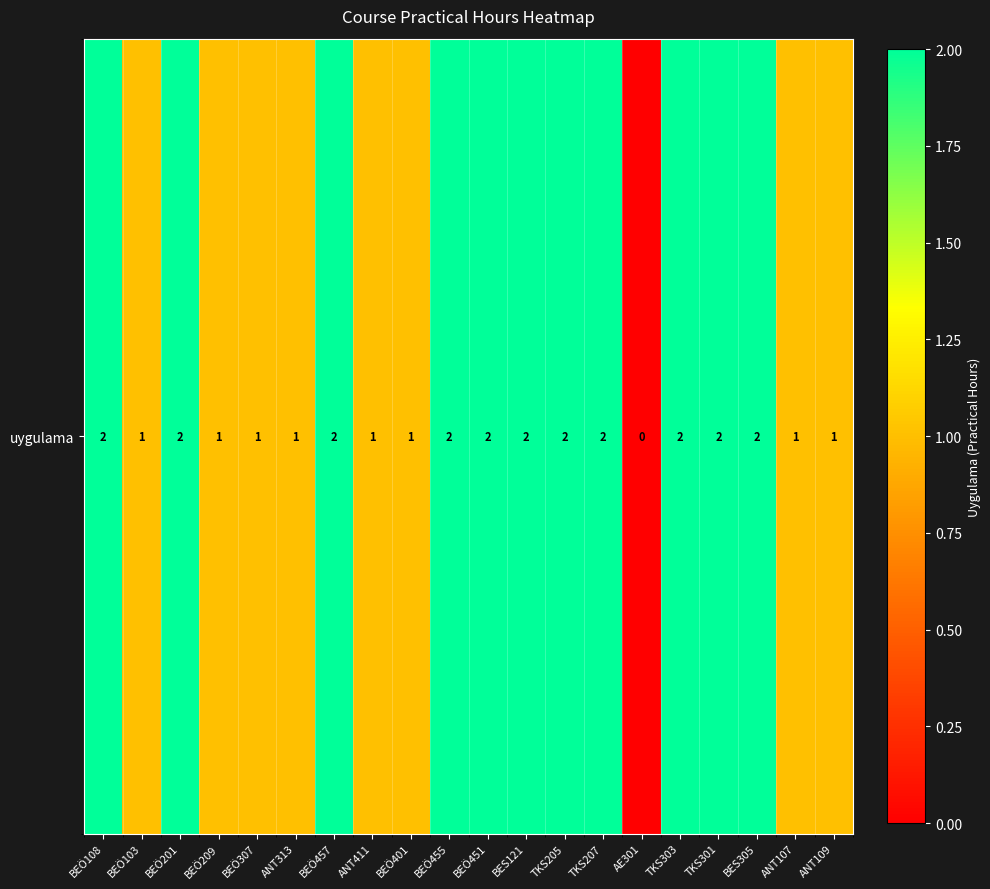

Approximately how many times larger is the value at BES121 compared to ANT107?

2.0